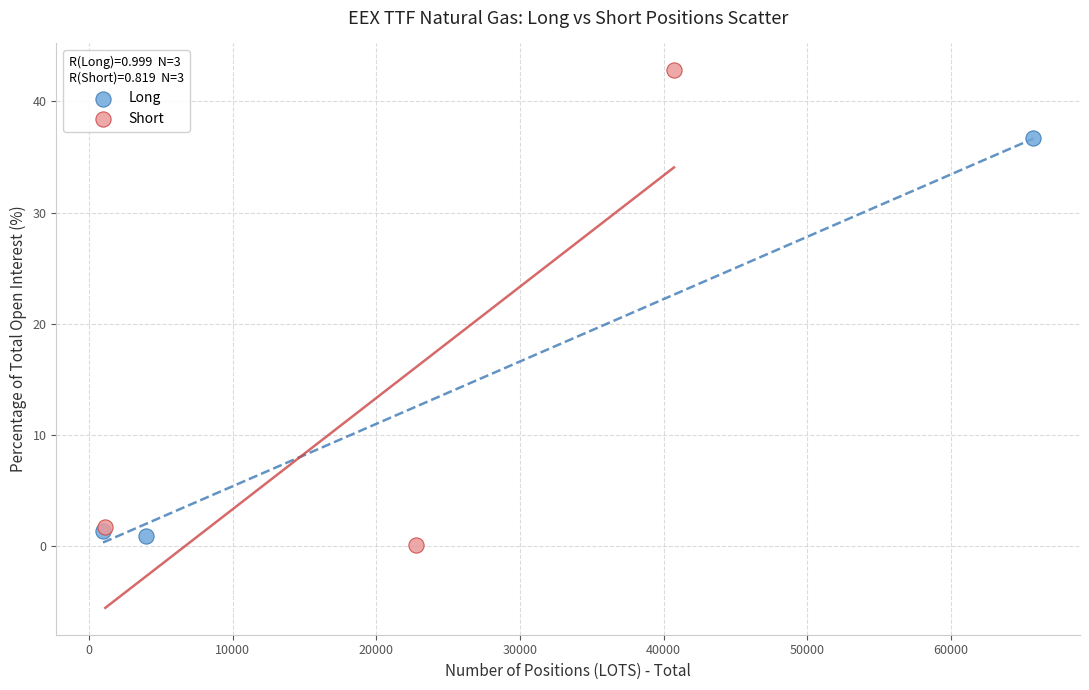

Which series reaches the minimum Y coordinate?

Short